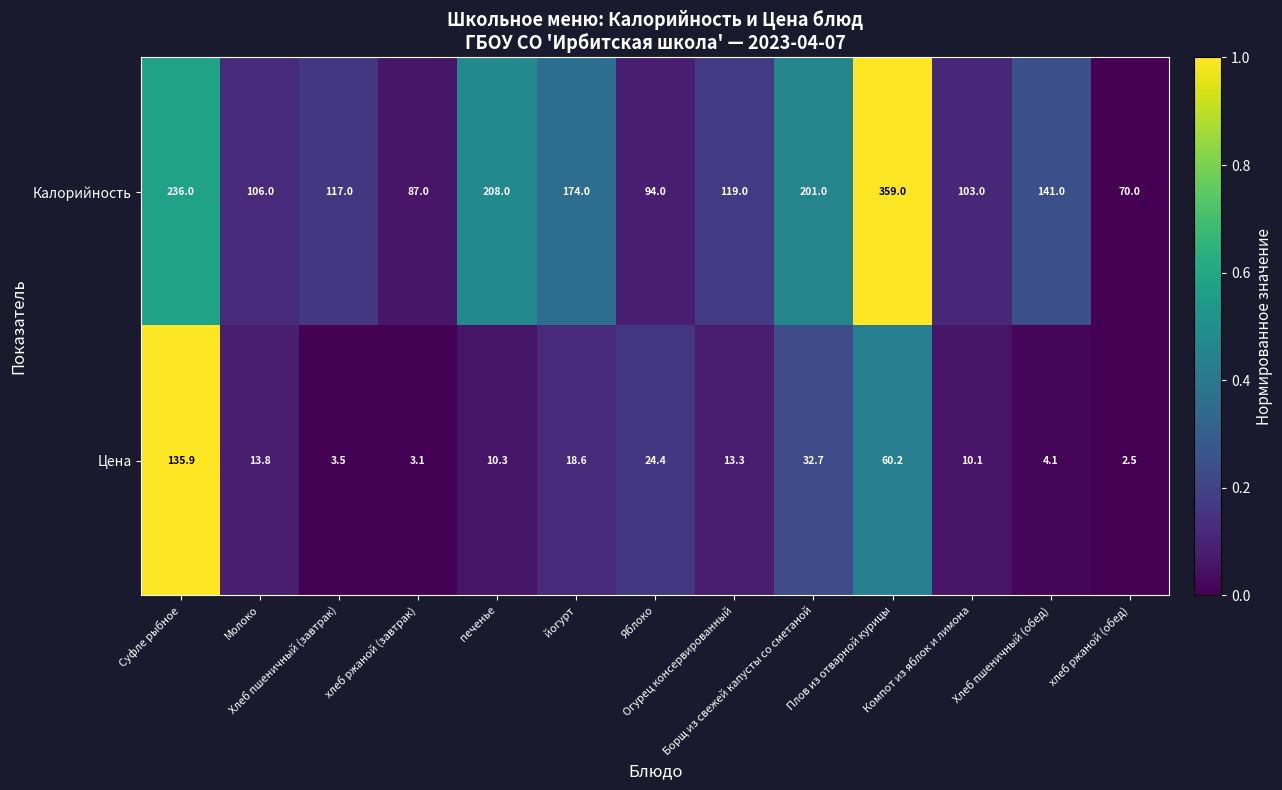

Which label corresponds to the largest value in the chart?

Плов из отварной курицы